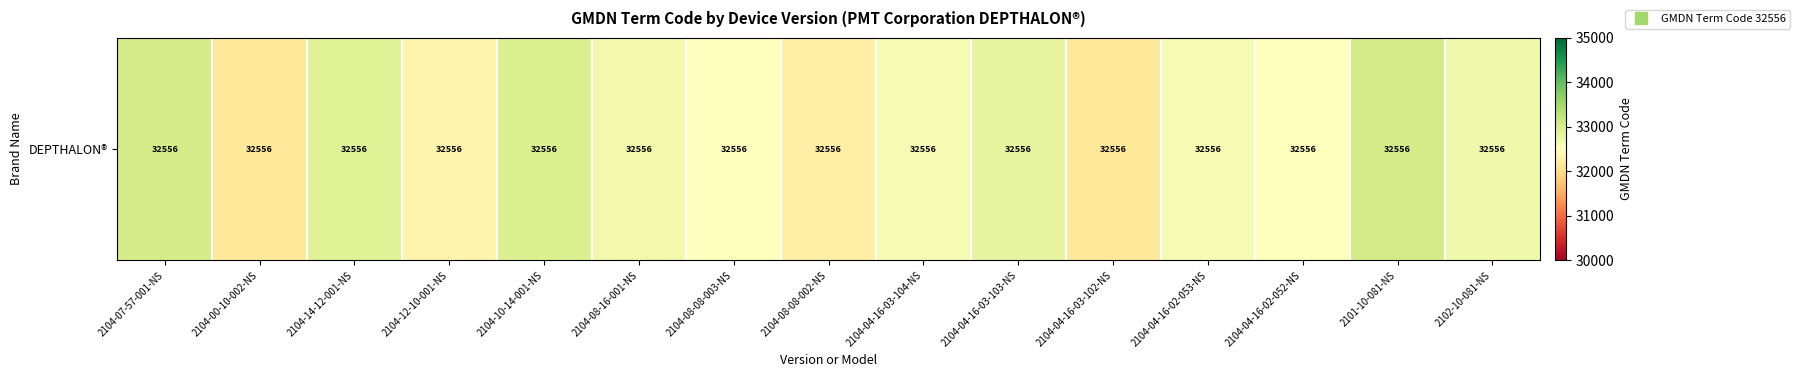

How many categories are shown in the chart?

15